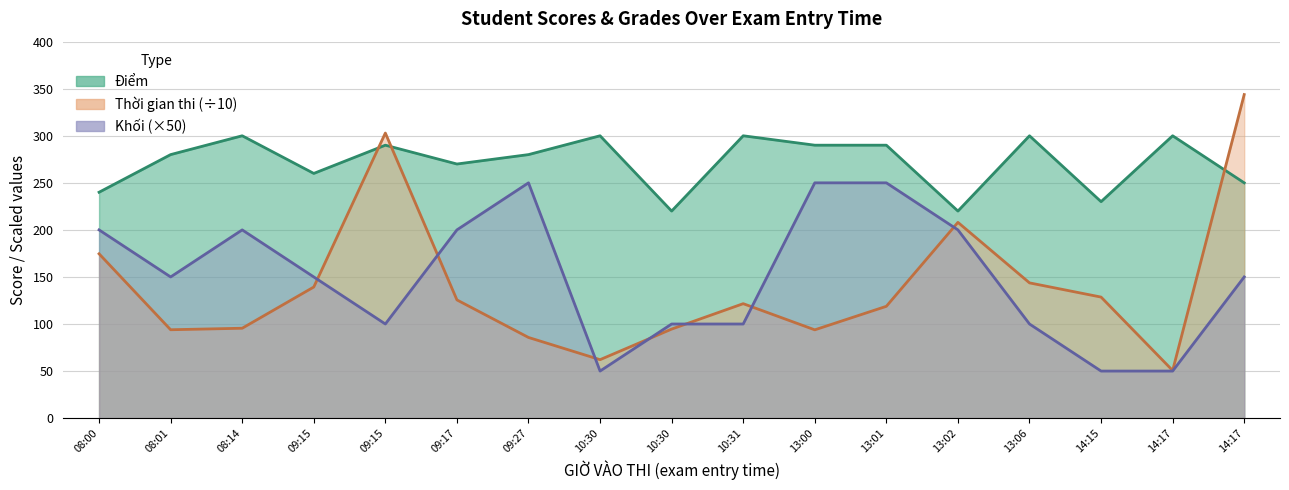

The Thời gian thi series shows 125.6 at 09:17. True or false?

True